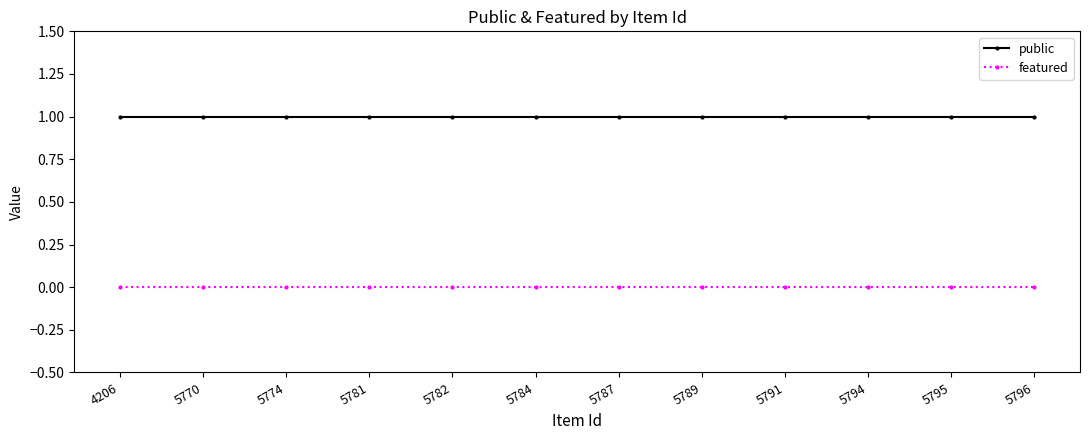

True or false: featured has a value of 0 at 5795.

True